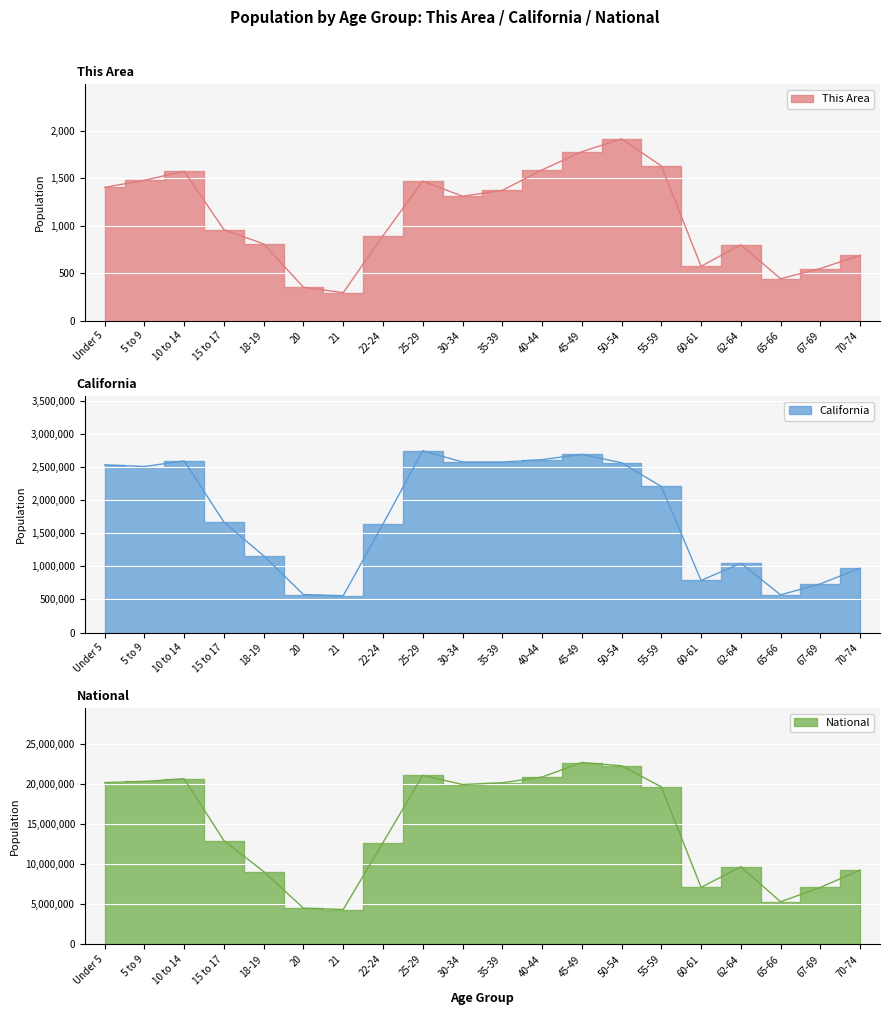

The value of This Area at 22-24 is 895. True or false?

True